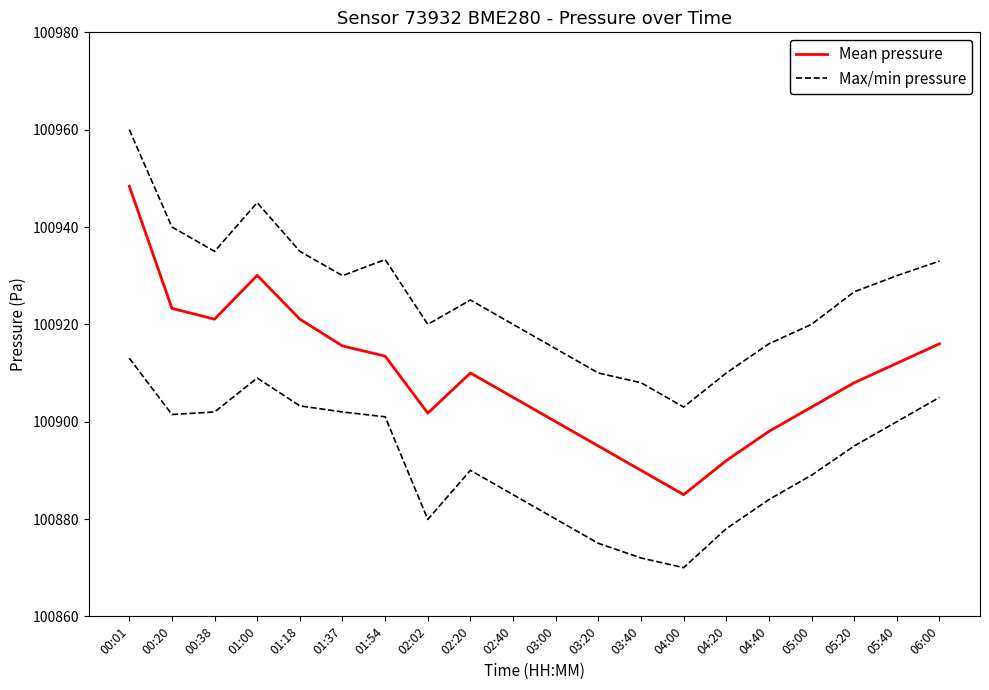

Rank the series by their average value, from lowest to highest.

Mean pressure, Max/min pressure